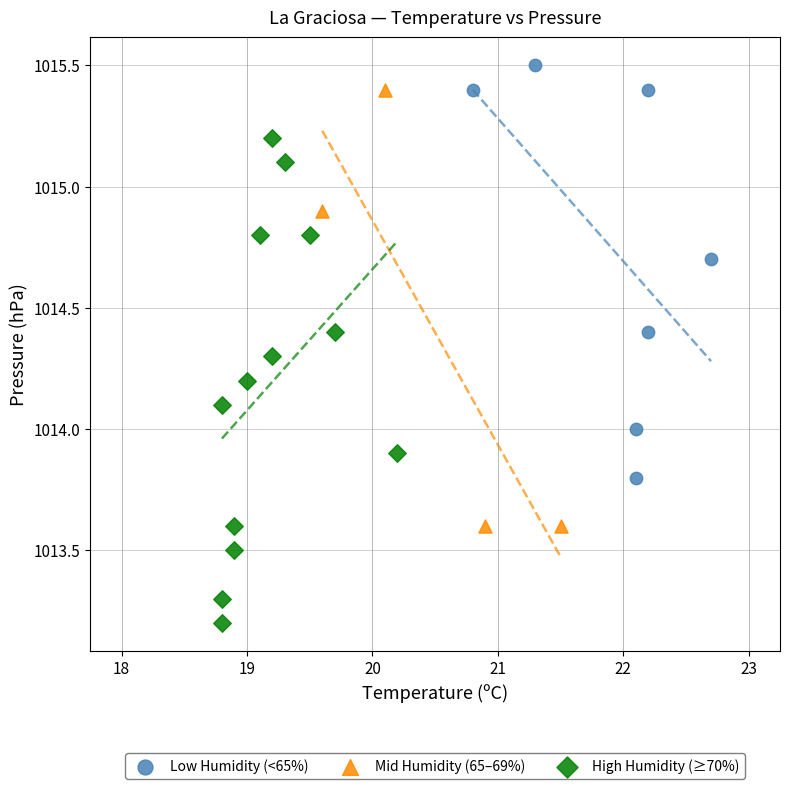

What are all the series names shown in the legend?

Low Humidity (<65%), Mid Humidity (65–69%), High Humidity (≥70%)